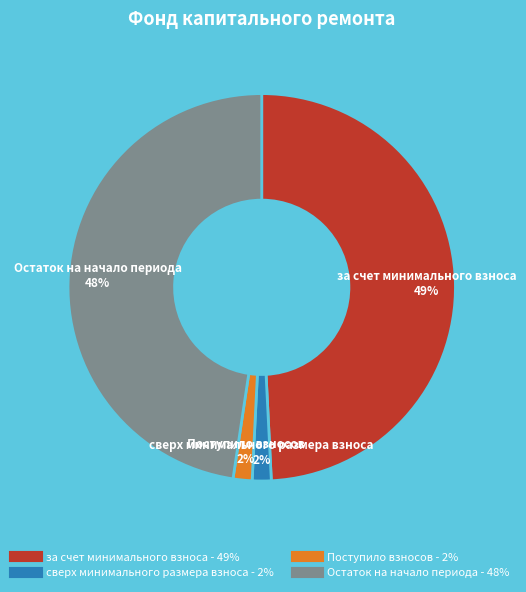

To the nearest percent, what is the average slice percentage?

25%